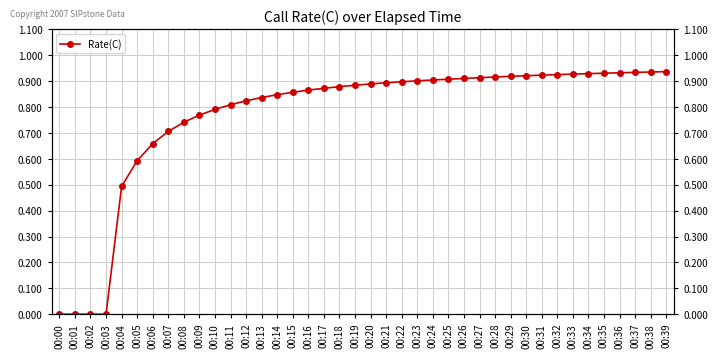

Which label corresponds to the largest value in the chart?

00:39